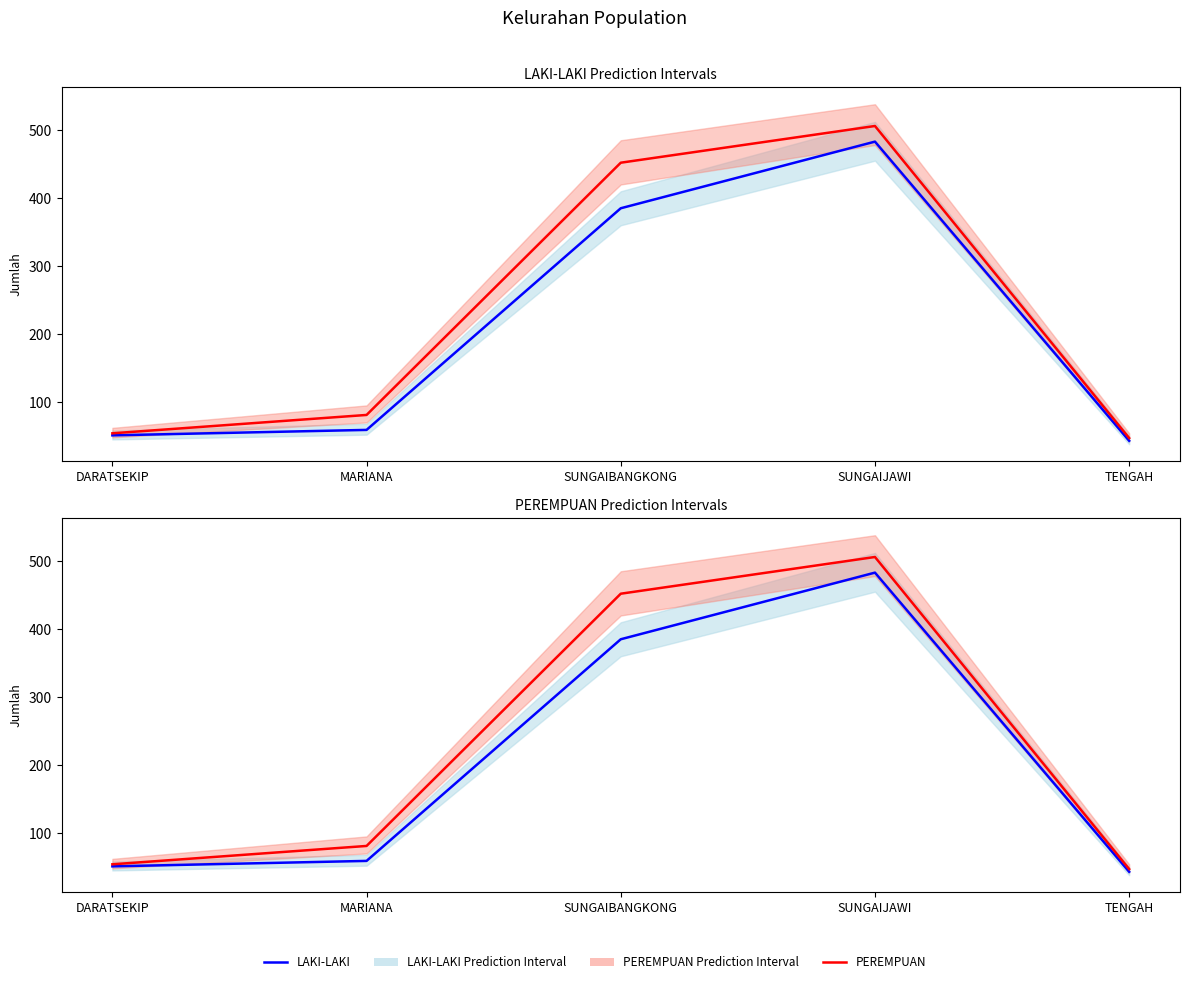

How many interior local peaks does the LAKI-LAKI series have?

1